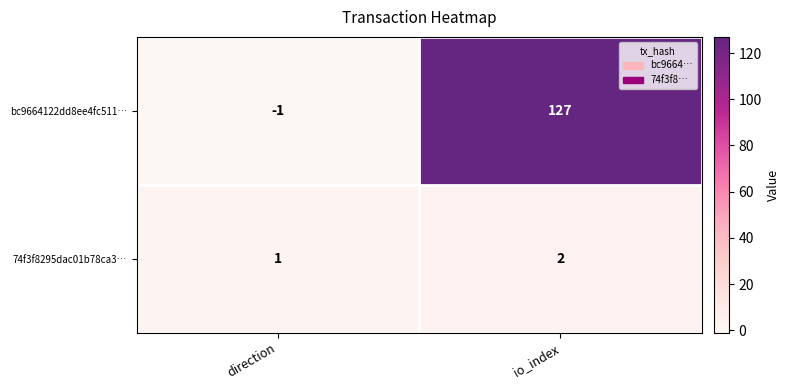

Rank the series by their average value, from lowest to highest.

74f3f8295dac01b78ca3…, bc9664122dd8ee4fc511…